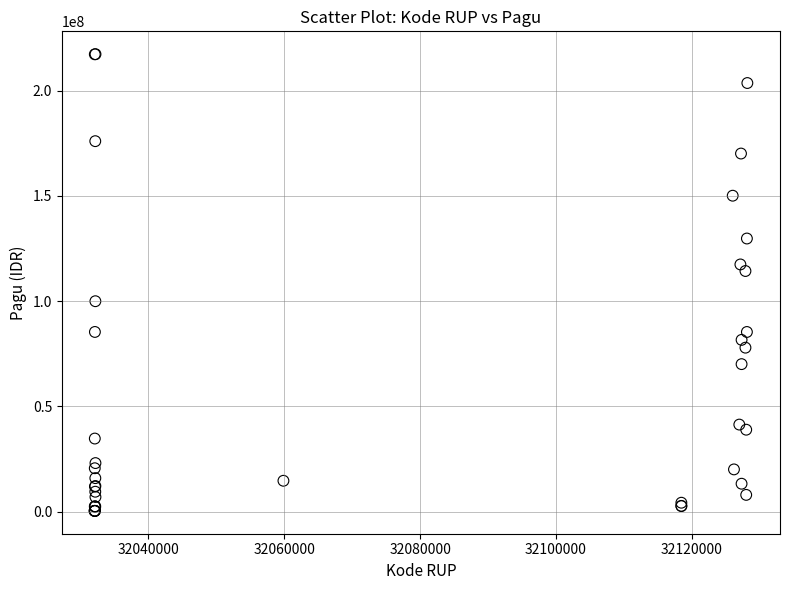

What Y value in the scatter plot is closest to 108830000?

114296000